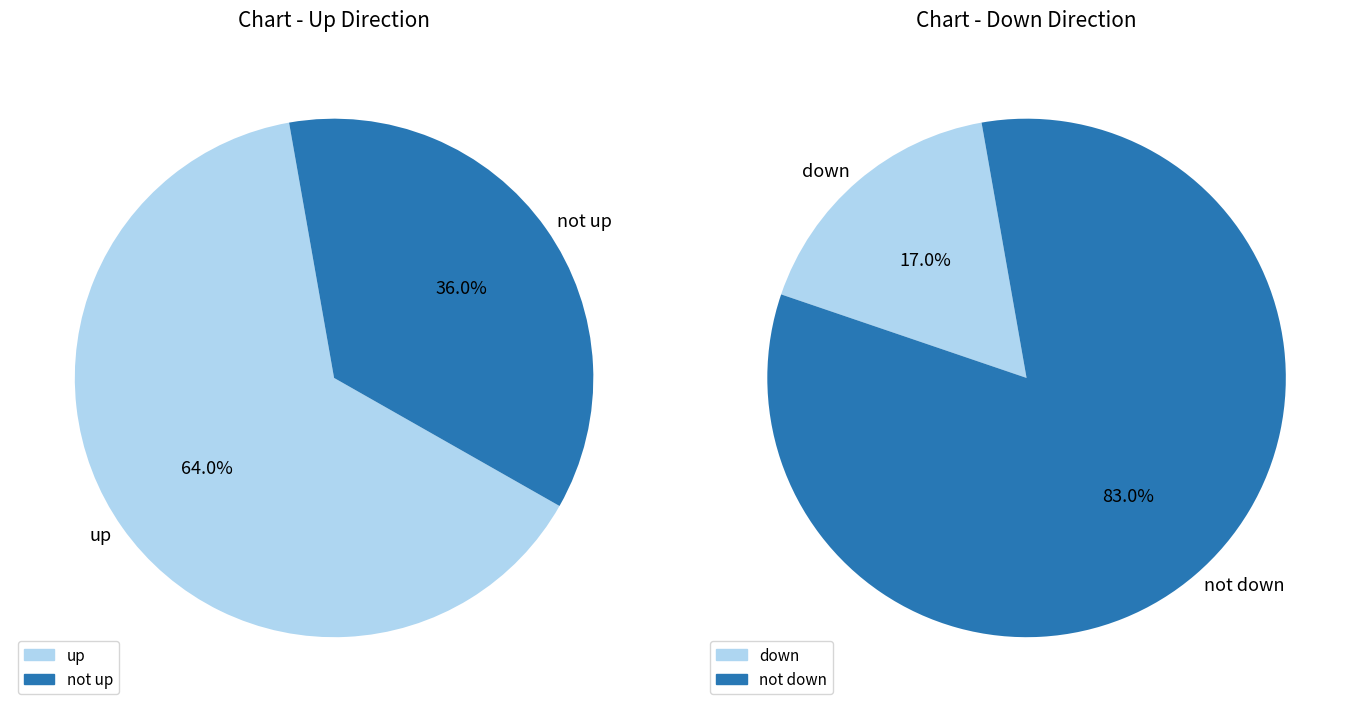

True or false: down accounts for 8% of the total.

False